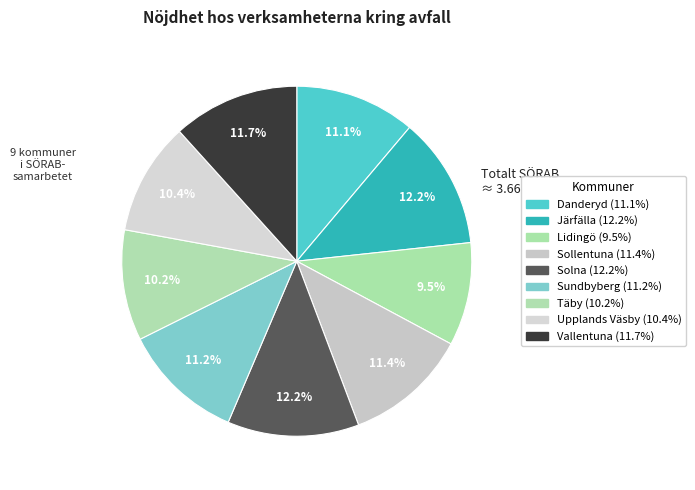

Which has a higher value, Sollentuna or Solna?

Solna